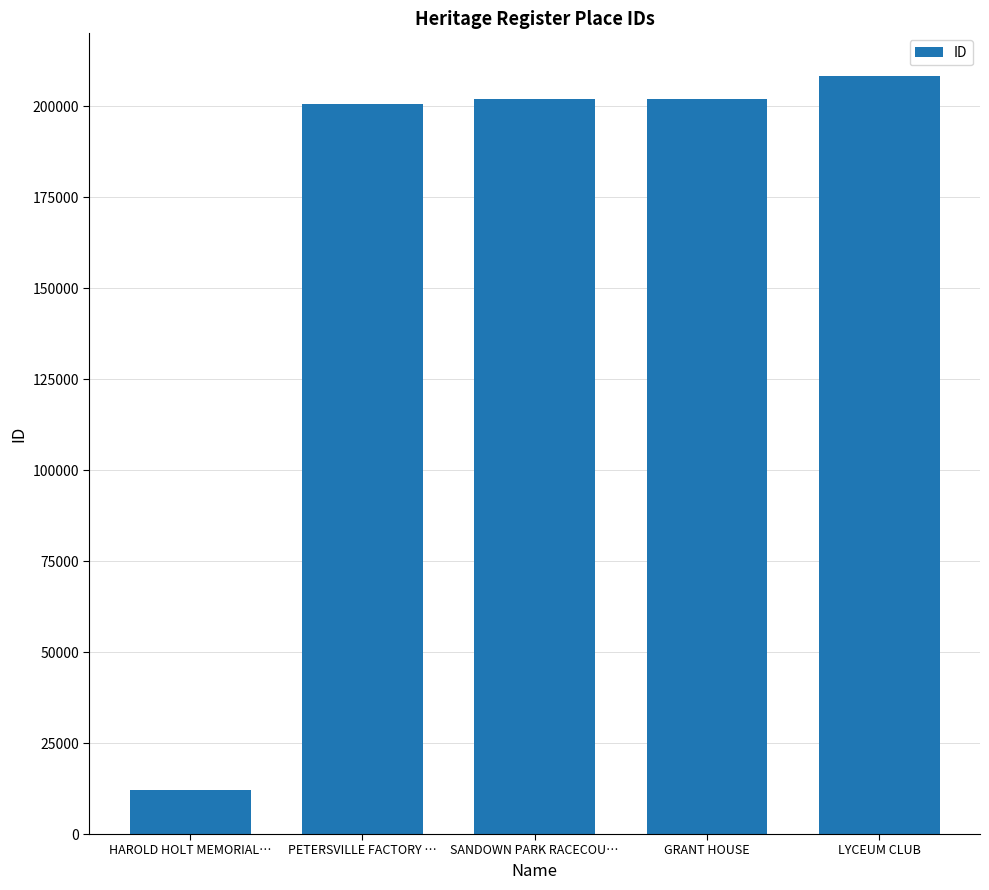

Does the chart contain any negative values?

No